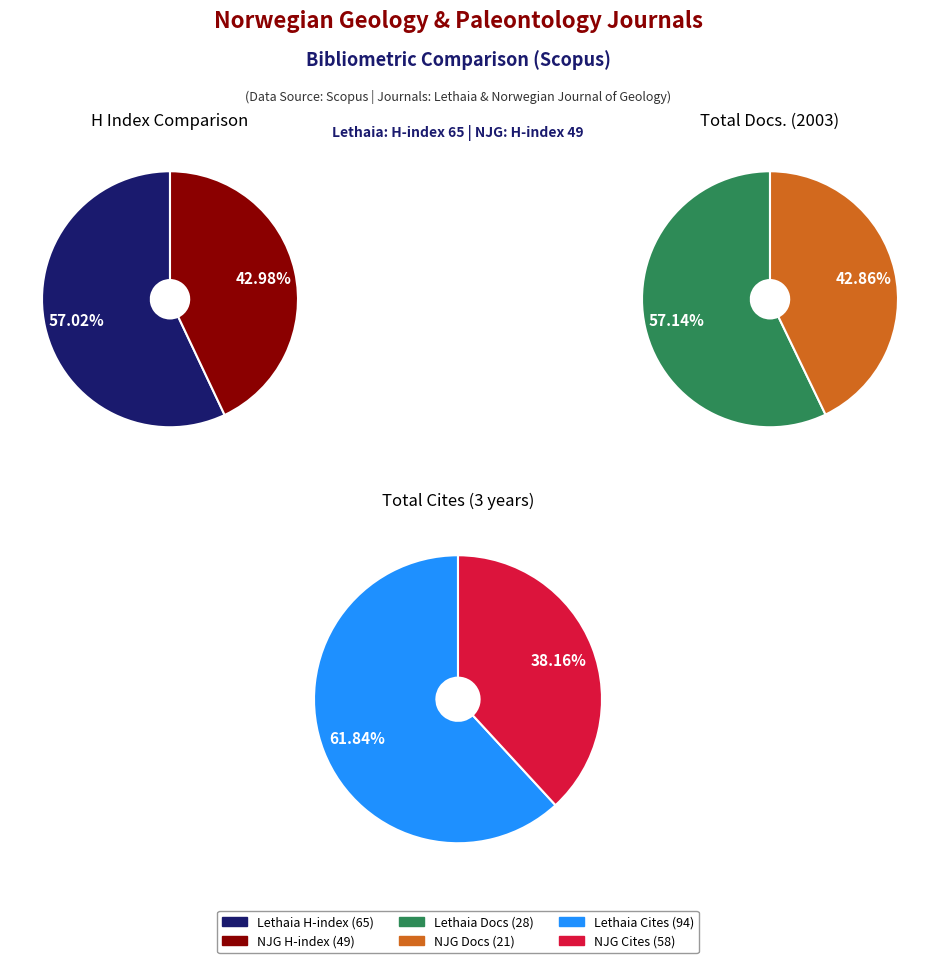

Rank the series at Norwegian Journal of Geology from highest to lowest value.

Total Cites (3years), H index, Total Docs. (2003)